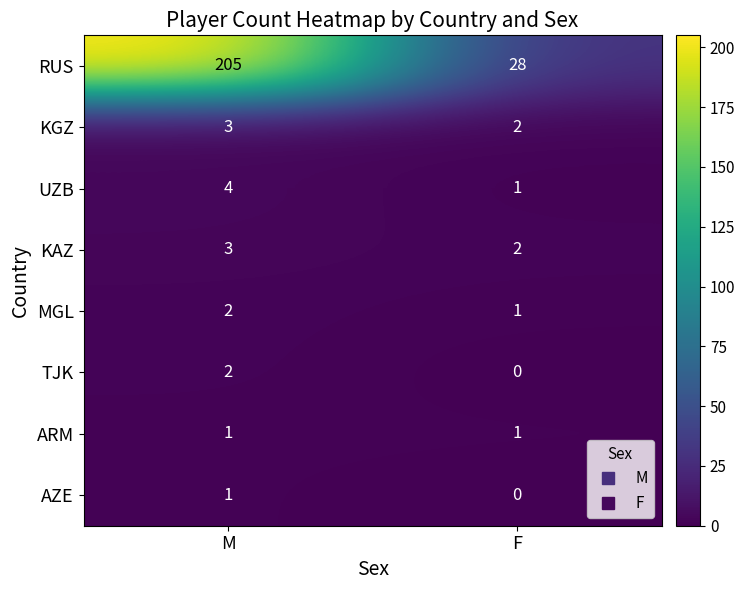

Reading left to right, list all the values displayed in this chart.

RUS: M=205	F=28
KGZ: M=3	F=2
UZB: M=4	F=1
KAZ: M=3	F=2
MGL: M=2	F=1
TJK: M=2	F=0
ARM: M=1	F=1
AZE: M=1	F=0